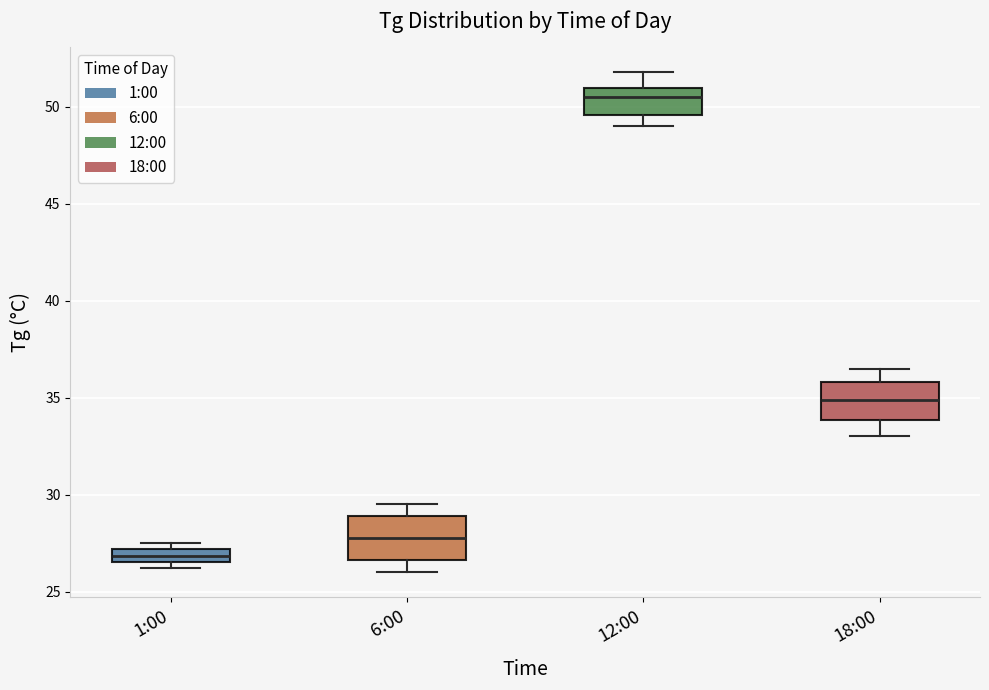

Where is the lower edge of the box for 6:00 on the y-axis? The values are not printed on the chart, so give them approximately, as read against the axis.

26.5